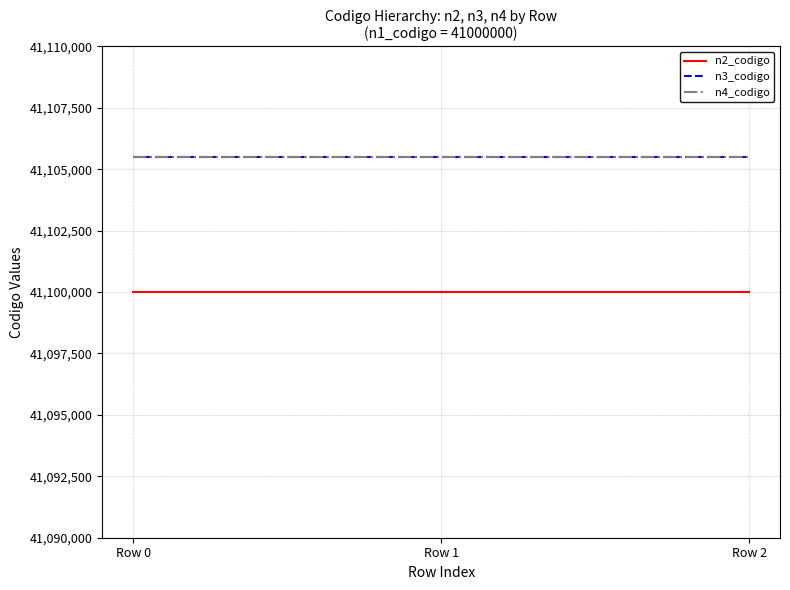

Reading right to left, what are all the values shown in this chart?

n2_codigo: Row 2=41100000	Row 1=41100000	Row 0=41100000
n3_codigo: Row 2=41105500	Row 1=41105500	Row 0=41105500
n4_codigo: Row 2=41105509	Row 1=41105509	Row 0=41105509